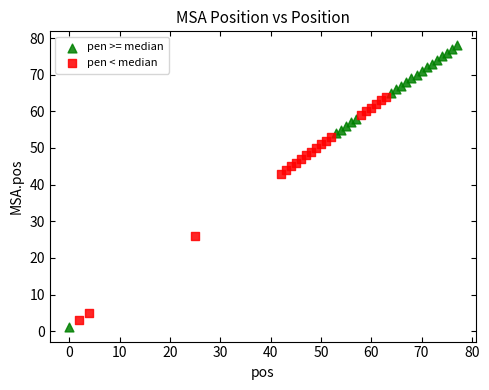

Which series reaches the minimum Y coordinate?

pen >= median